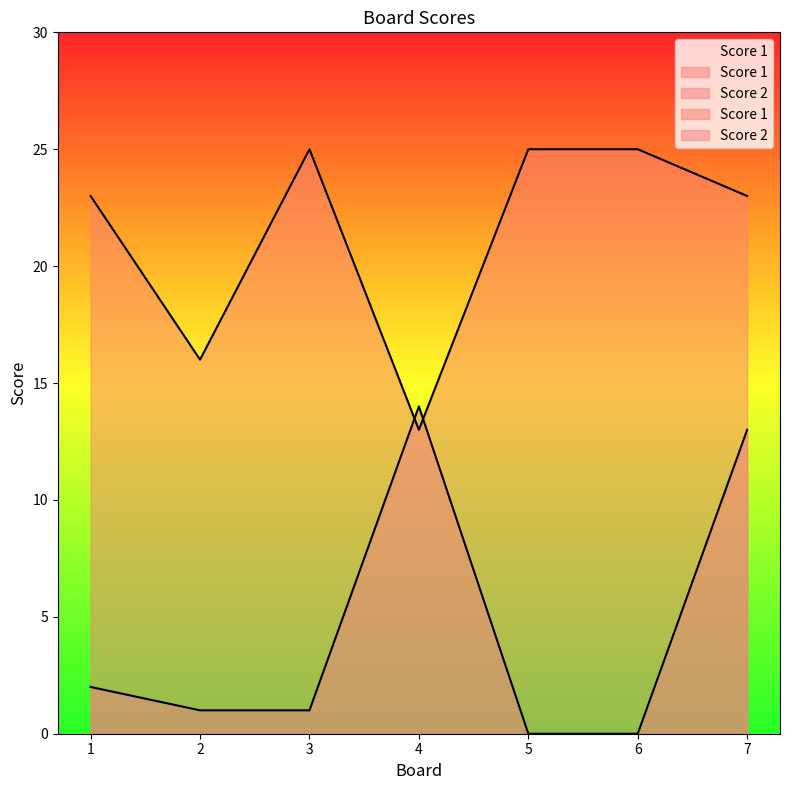

Where is the first local maximum for Score 1?

3